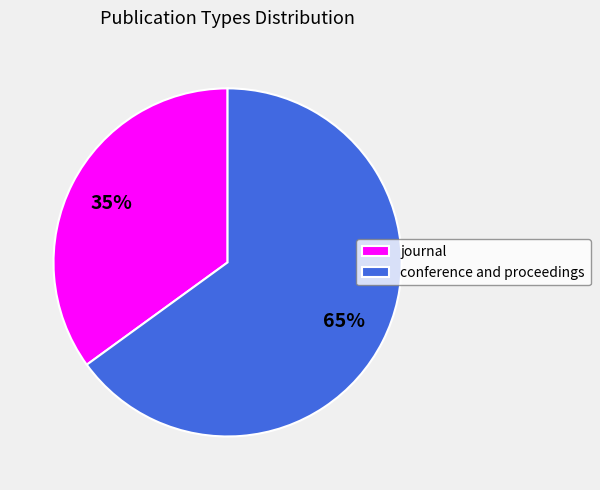

Between conference and proceedings and journal, which is larger?

conference and proceedings